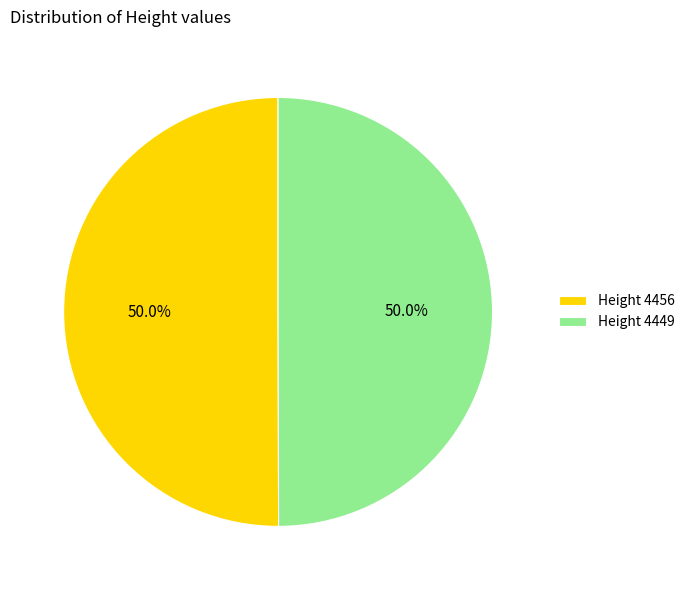

What portion of the pie excludes Height 4456?

50.0%